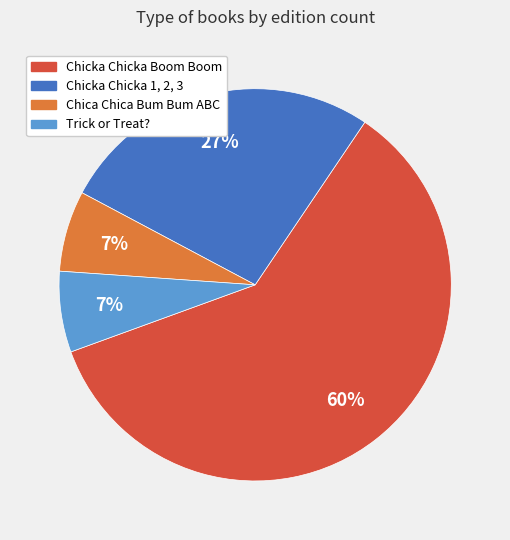

Between Trick or Treat? and Chicka Chicka Boom Boom, which is larger?

Chicka Chicka Boom Boom